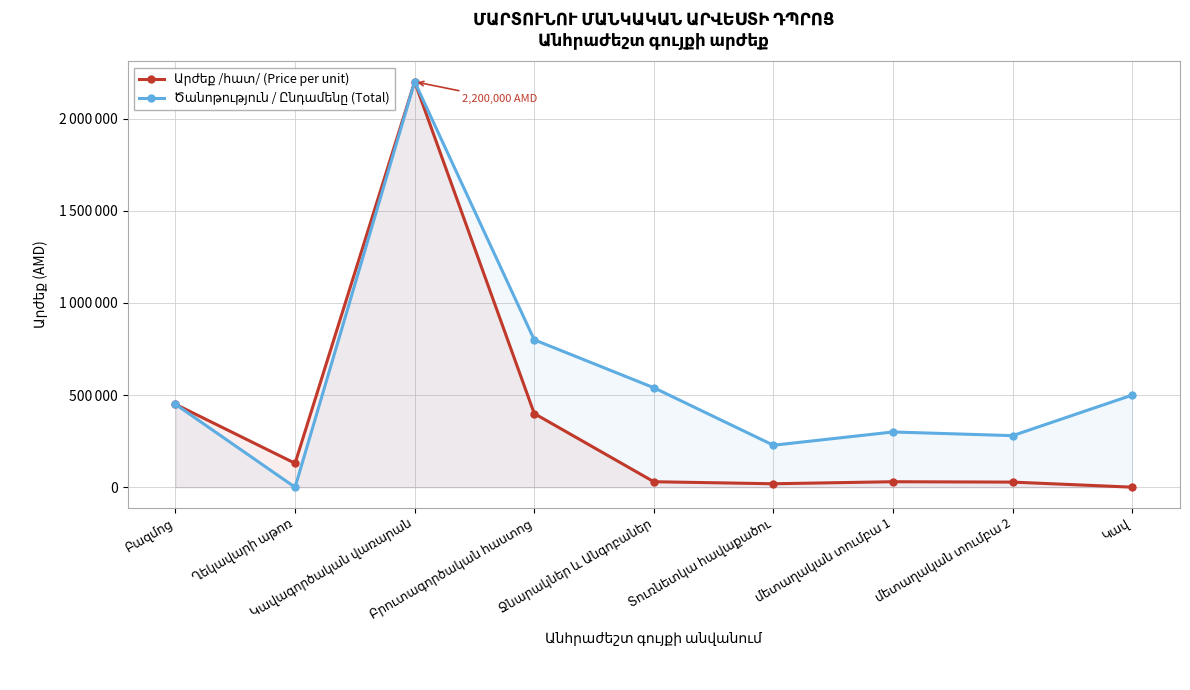

True or false: Ծանոթություն / Ընդամենը (Total) has a value of 191130 at Կավ.

False